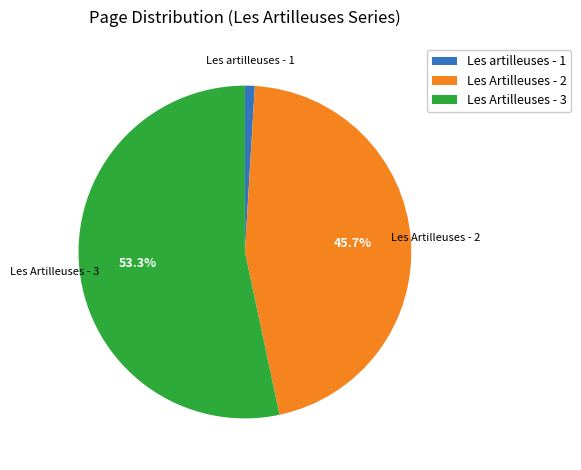

To the nearest percent, what is the combined percentage of Les artilleuses - 1 and Les Artilleuses - 3?

54%